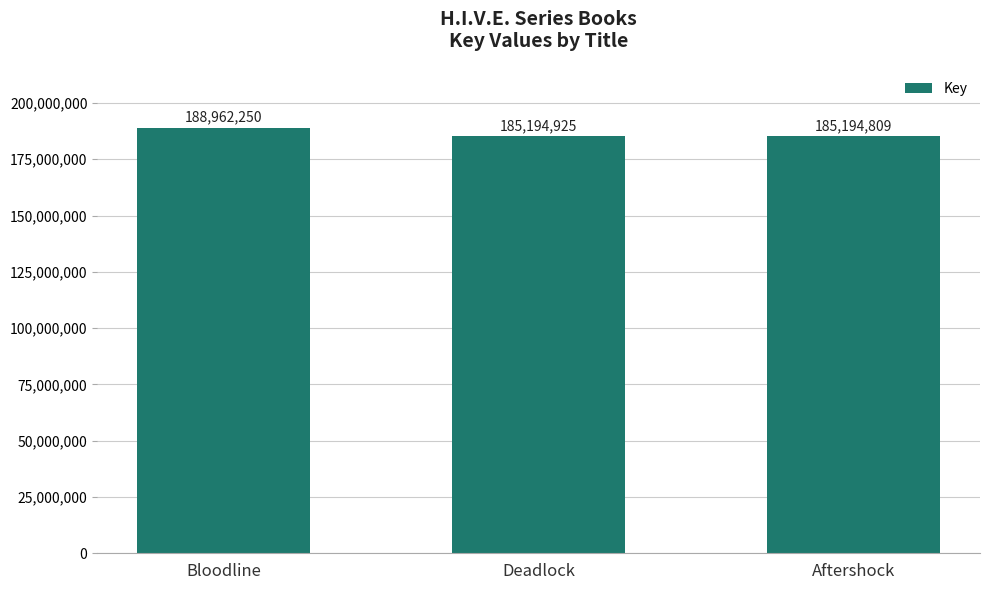

What is the difference between the values at Deadlock and Aftershock?

116